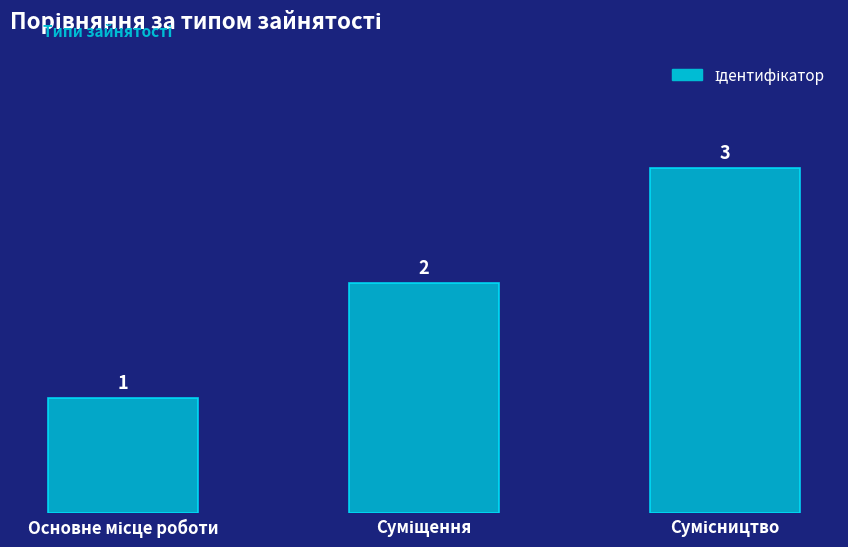

What is the maximum value shown in the chart?

3